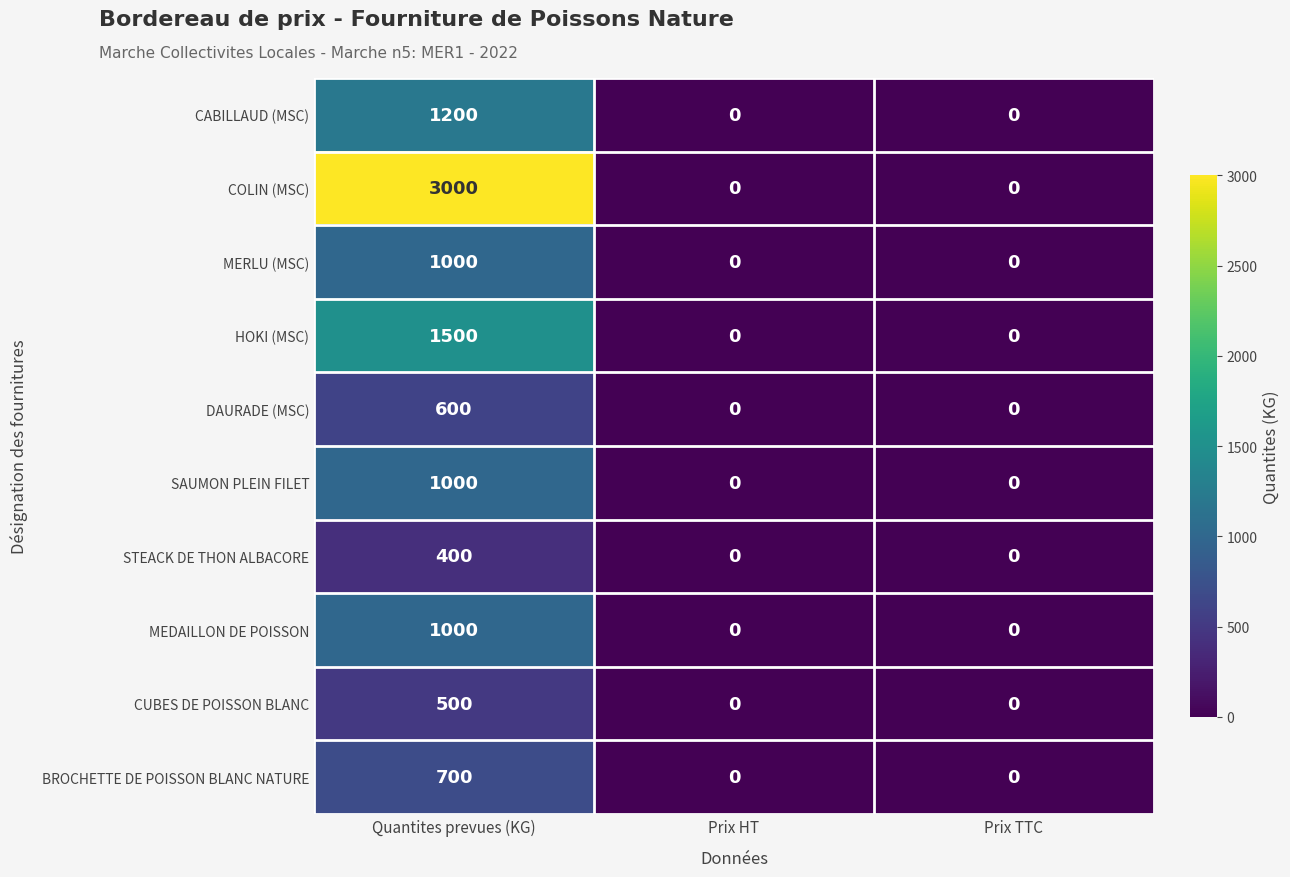

What is the average value of the COLIN (MSC) series?

1000